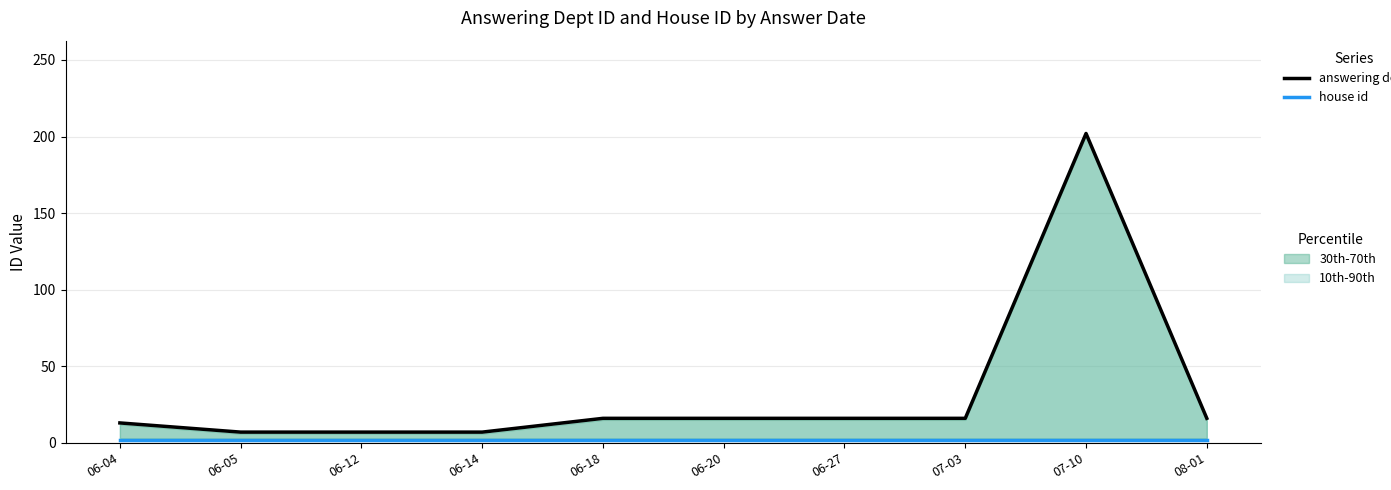

Which series has the widest spread of values?

answering dept id (LTM)